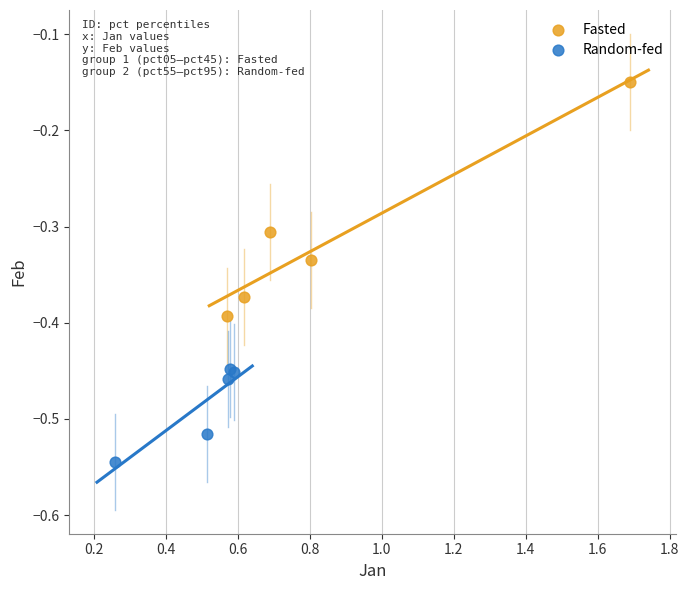

Which series has the largest Y range (max minus min)?

Fasted